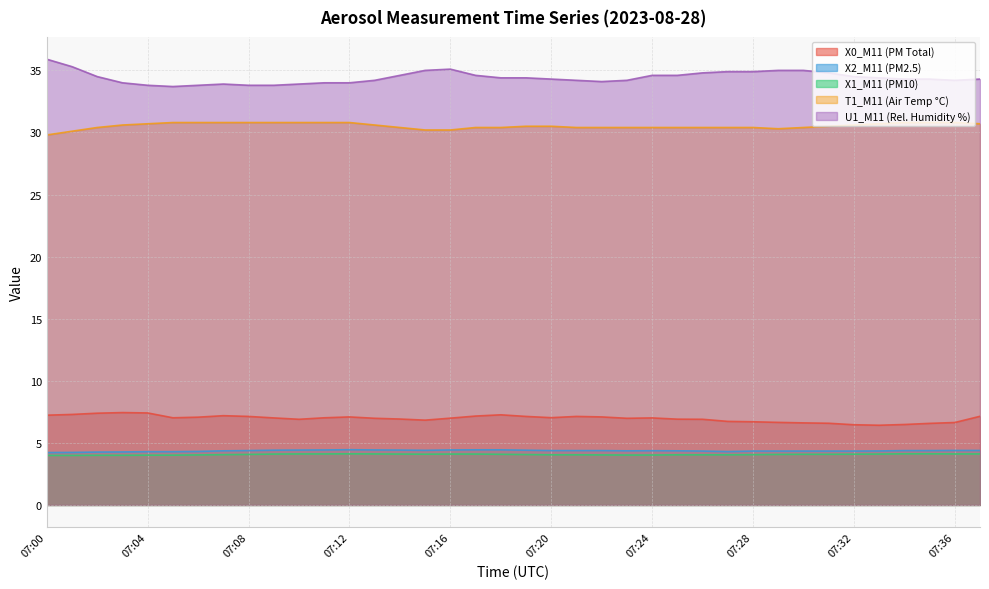

What is the minimum value shown in the chart?

4.0